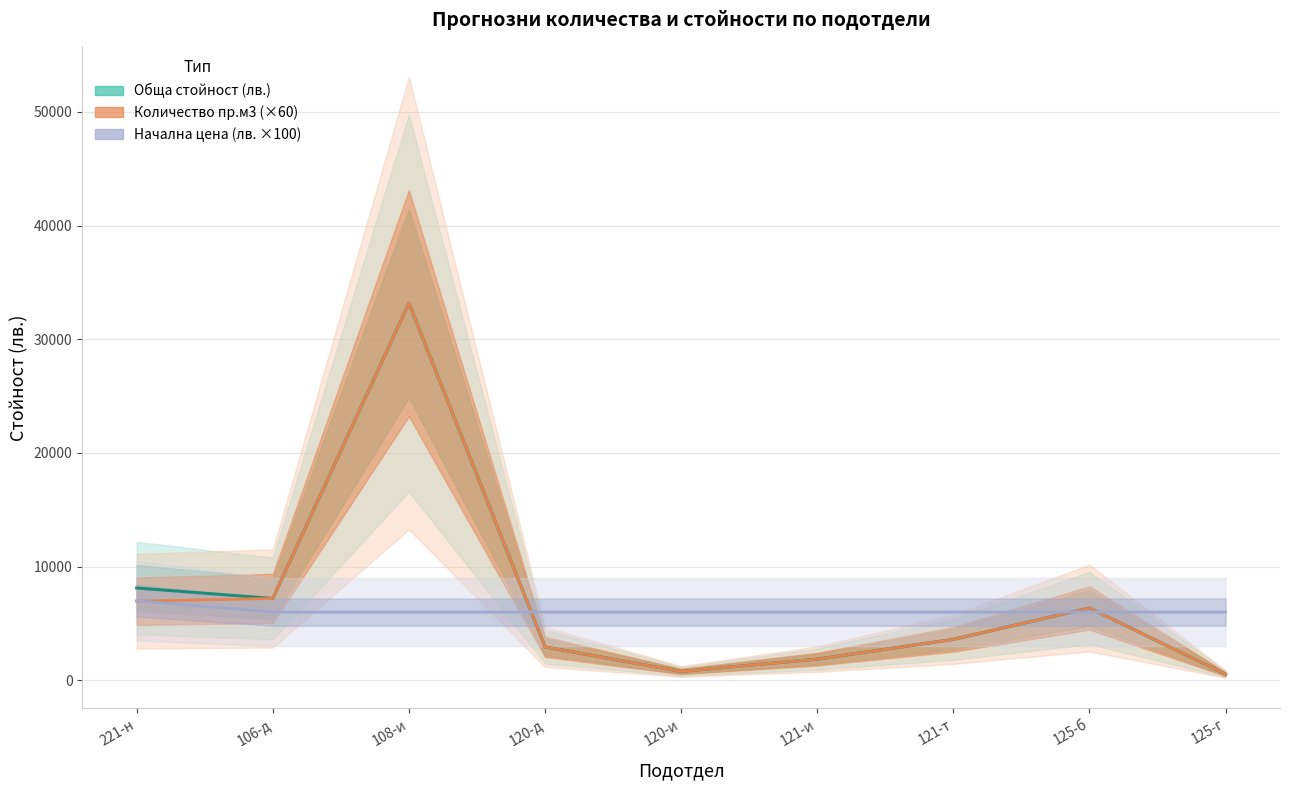

Which series has the largest range (max minus min)?

Обща стойност (лв.)